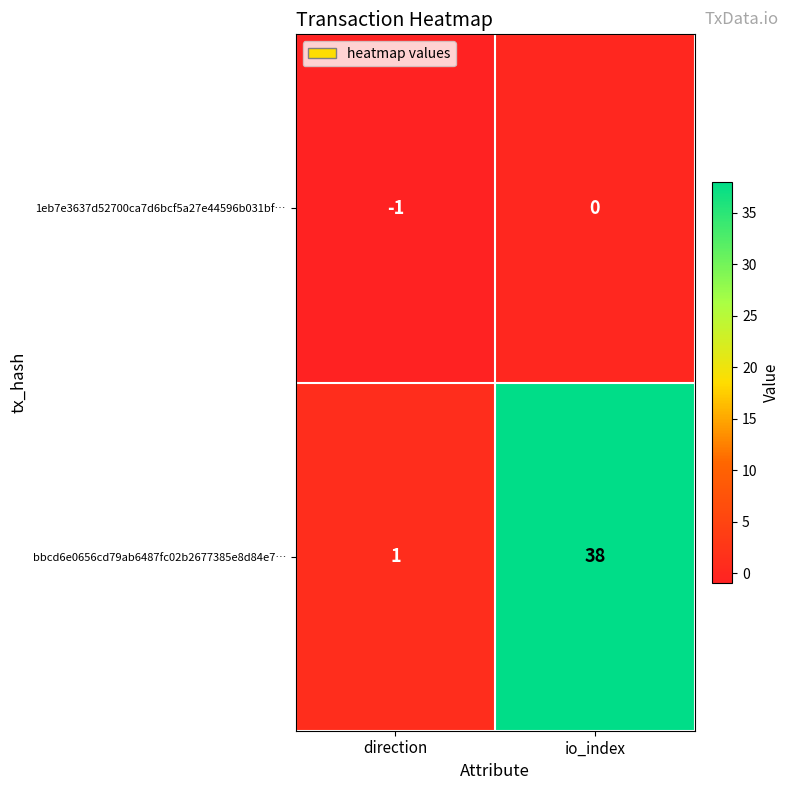

Which series has the largest total across all categories?

bbcd6e0656cd79ab6487fc02b2677385e8d84e7…